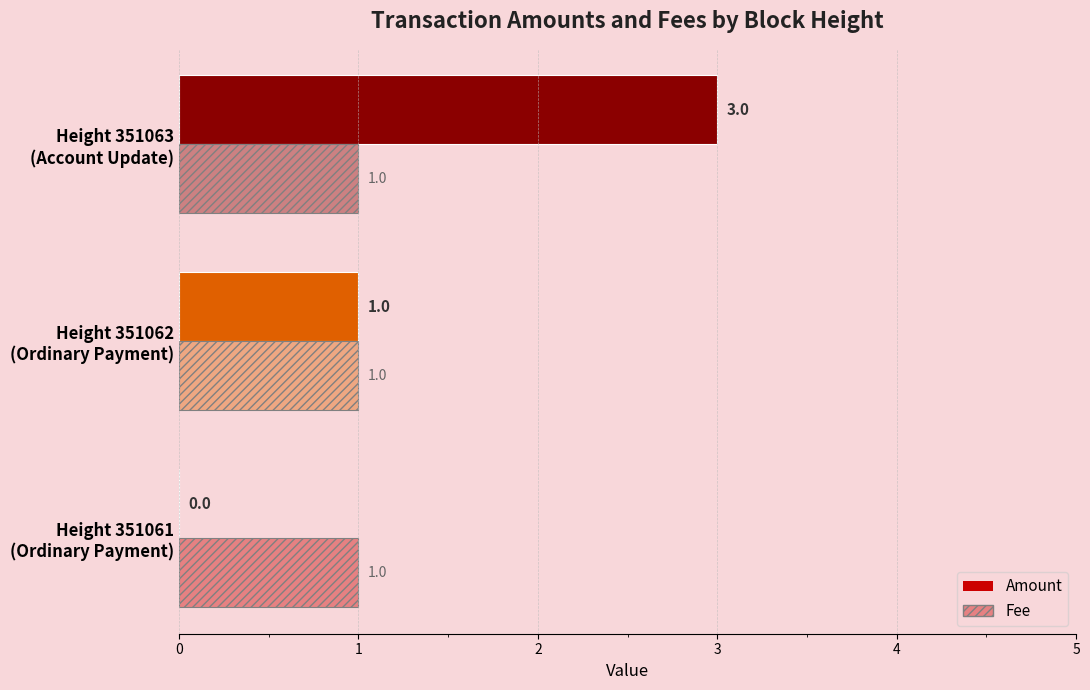

Which series has the widest spread of values?

Amount